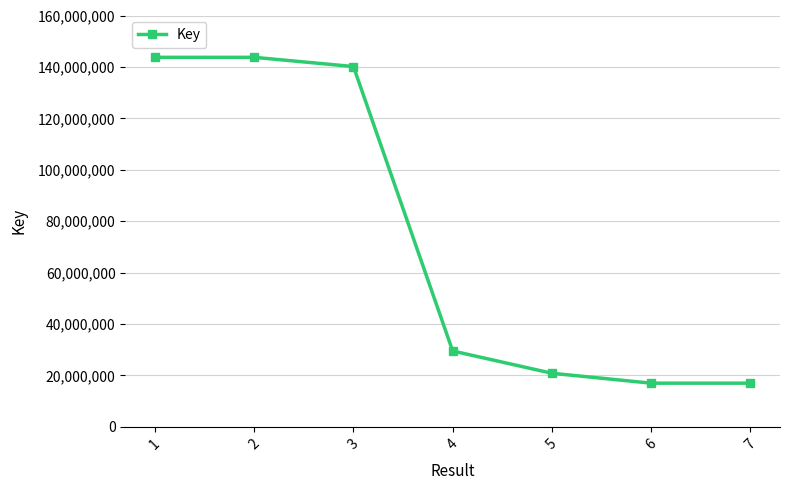

What value does the data have at 6, to the nearest 50?

16968550